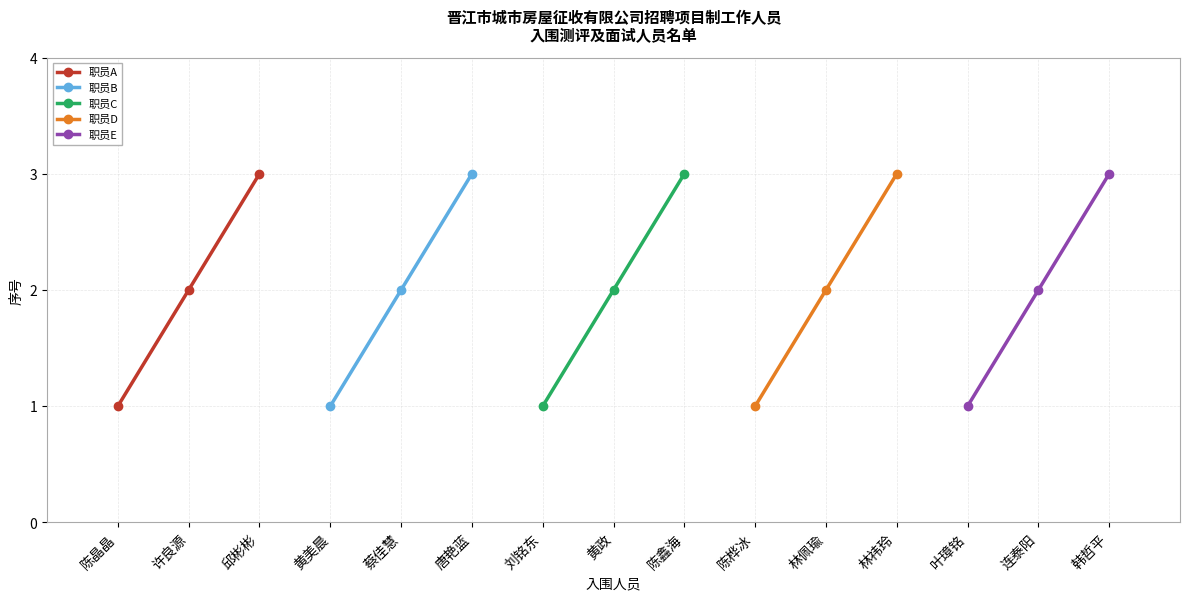

Which series has the widest spread of values?

职员A